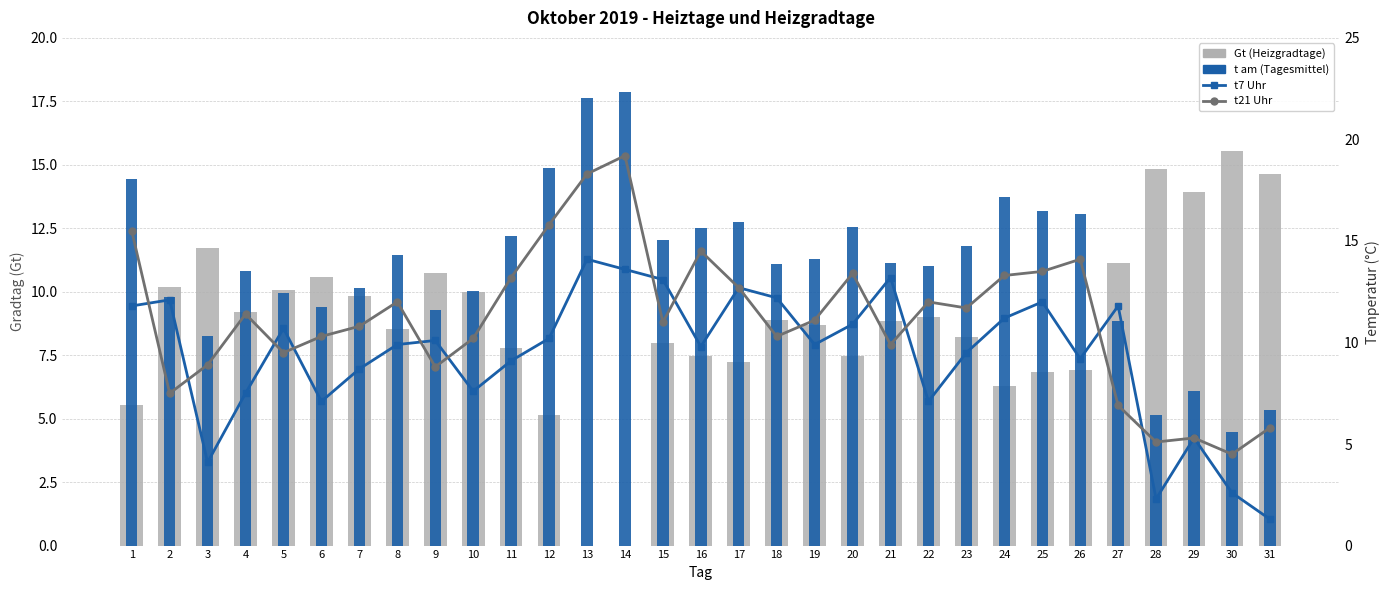

What is the sum of the t7 Uhr values at 24 and 10?

18.8